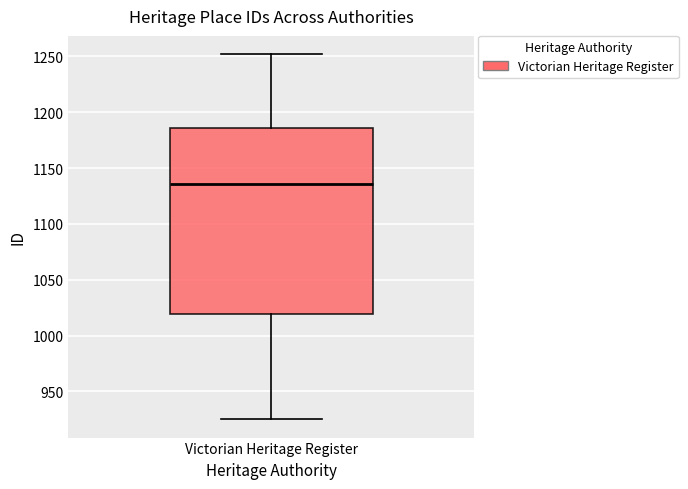

Transcribe this box plot: give where the median line is, the range the box spans, and where the two whiskers end, as read against the y-axis. The values are not printed on the chart, so give them approximately, as read against the axis.

median 1135, box 1020 to 1185, whiskers 925 to 1250